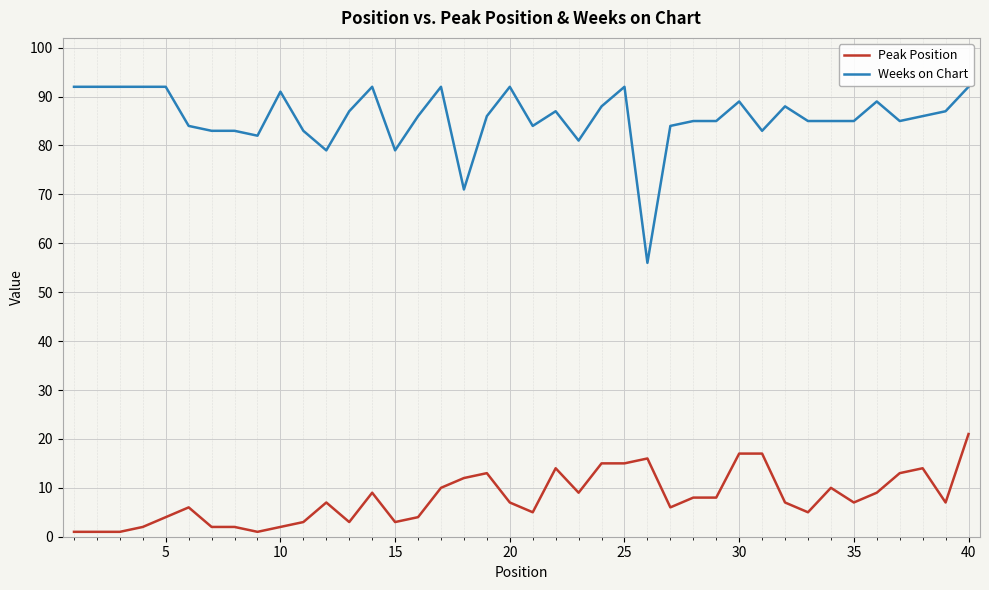

What is the difference between the maximum and minimum values in the Weeks on Chart series?

36